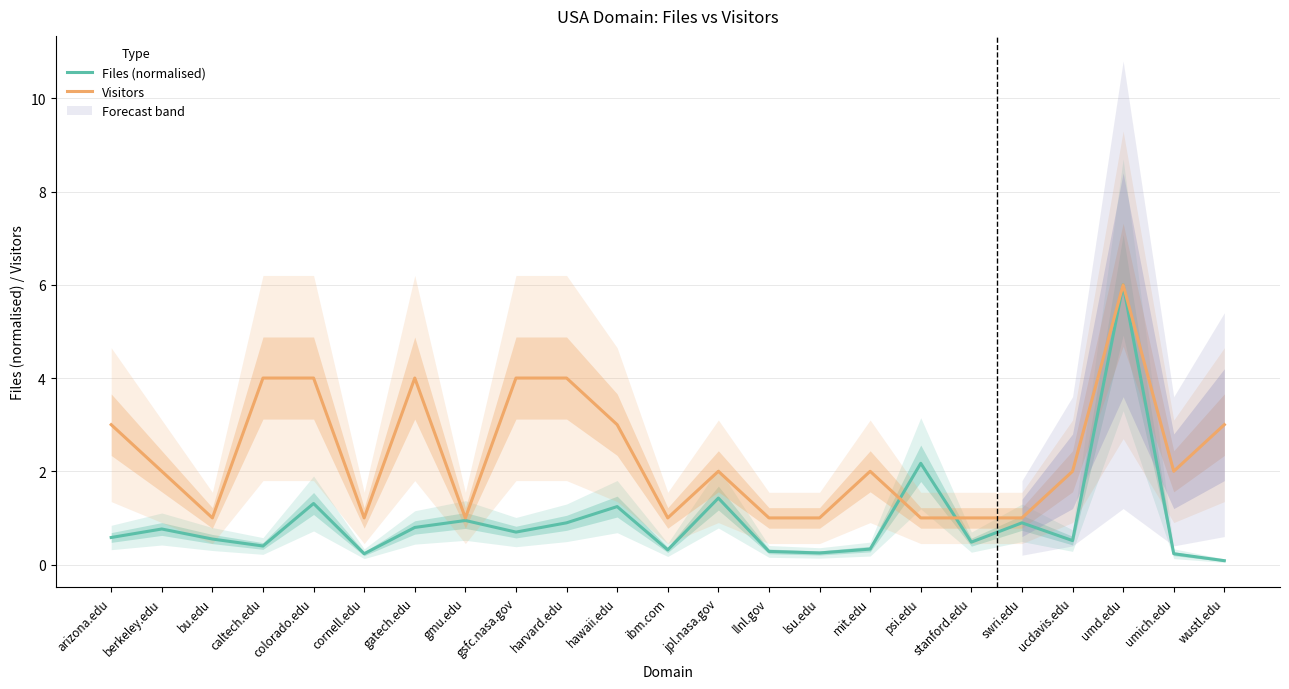

What is the value of the Visitors point at the 11th from the left?

3.0